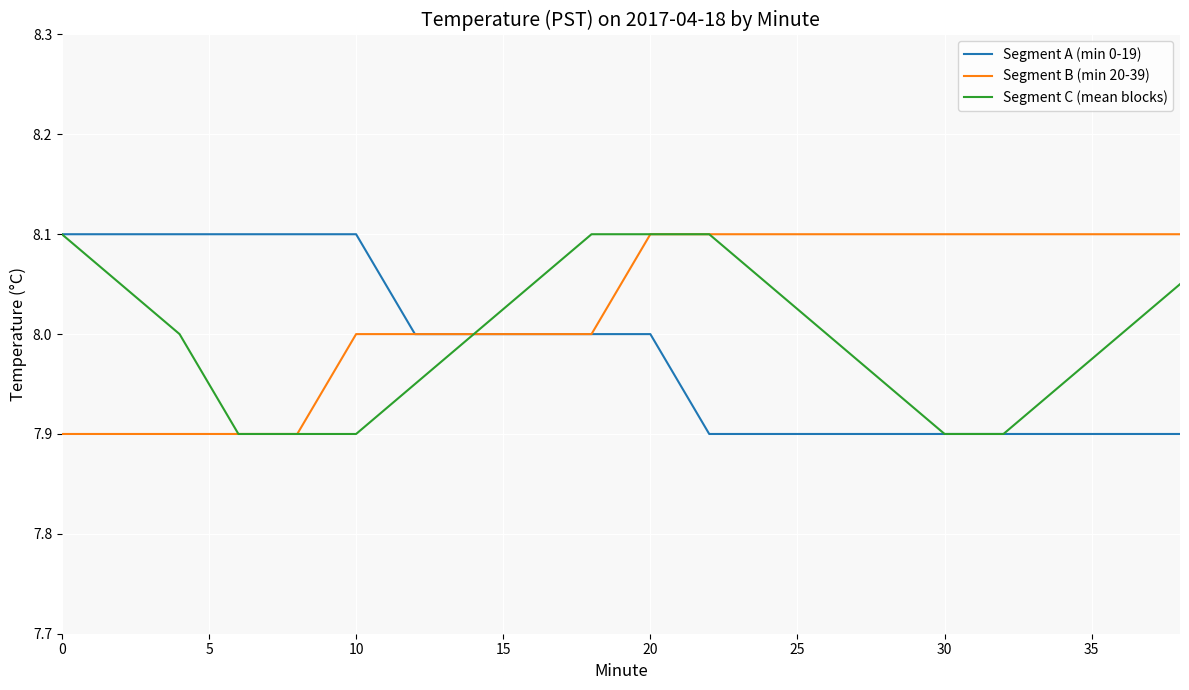

Which series has the largest total across all categories?

Segment B (min 20-39)